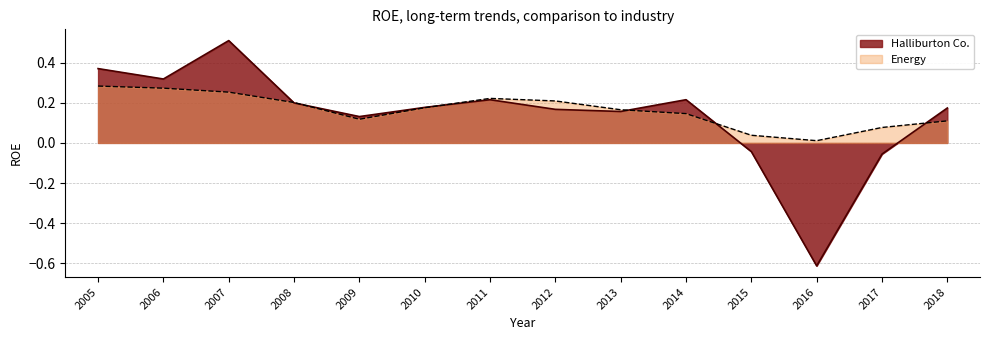

What is the value of the Halliburton Co. point at the 13th from the left?

-0.1